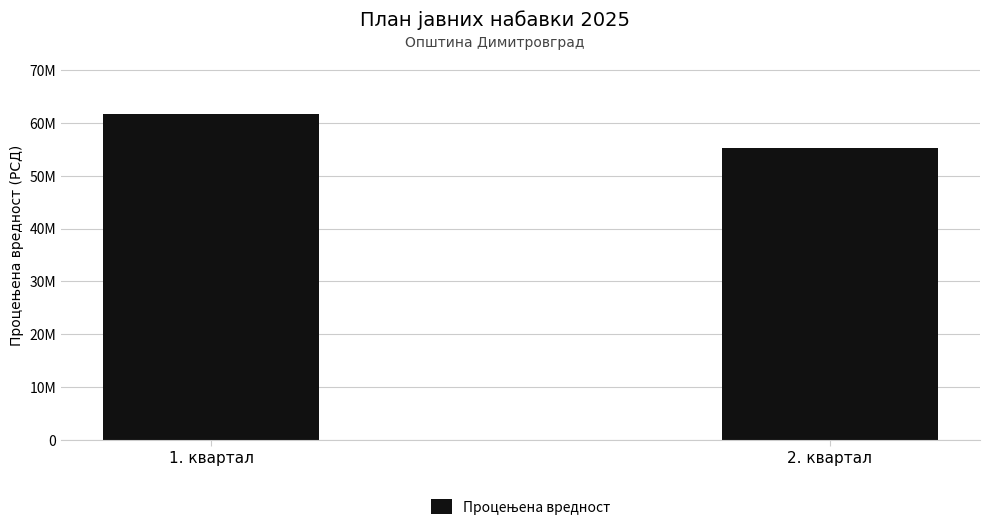

List the labels in order of value, largest first.

1. квартал, 2. квартал